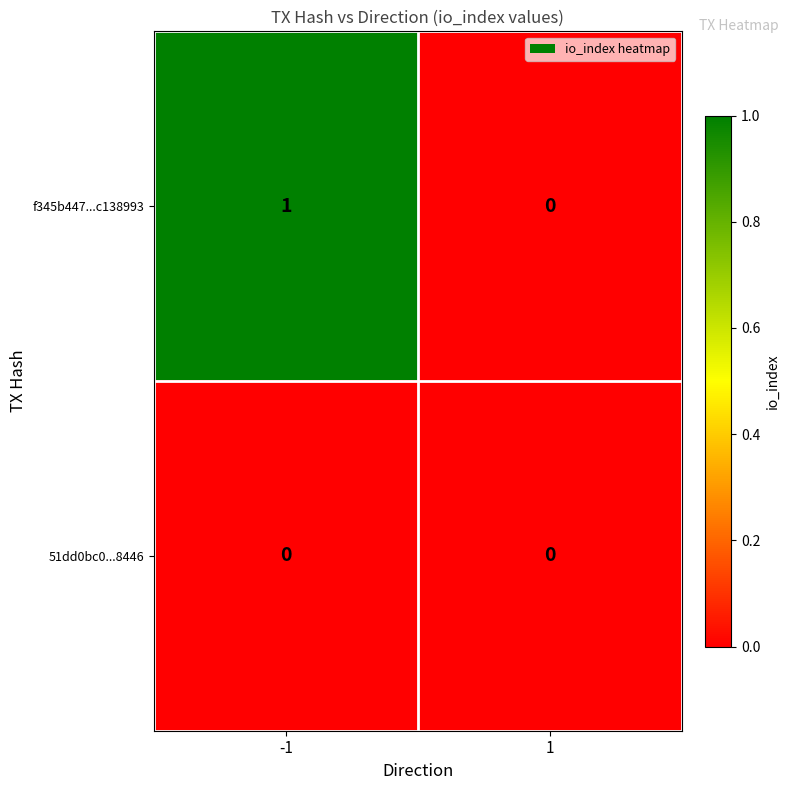

Count the number of categories in the chart.

2